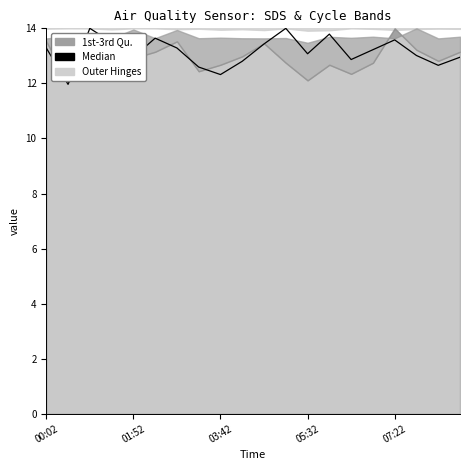

How many values are below 13?

8